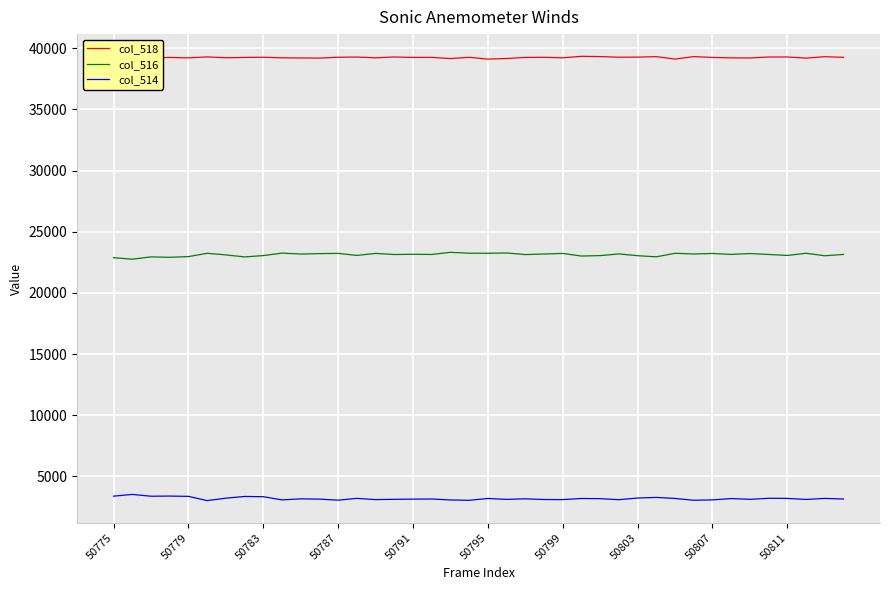

What is the minimum value shown in the chart?

3018